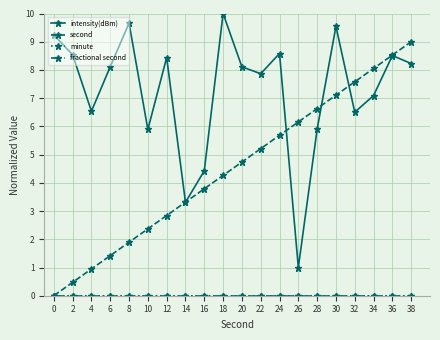

Which label corresponds to the largest value in the chart?

18